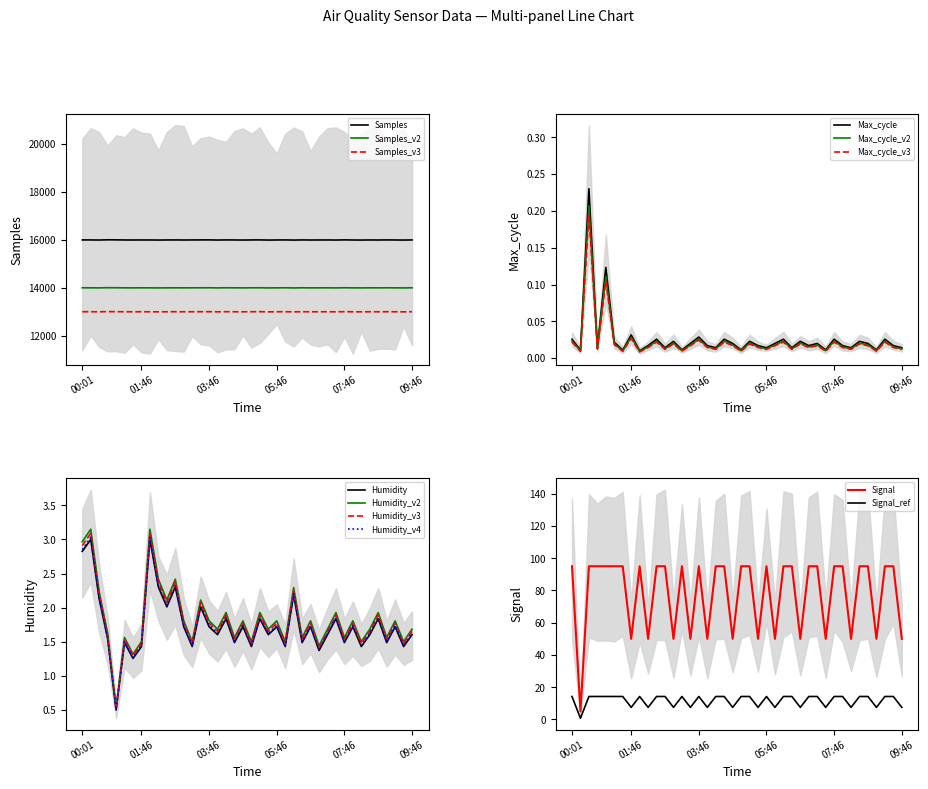

What is the maximum value for Max_cycle?

0.2